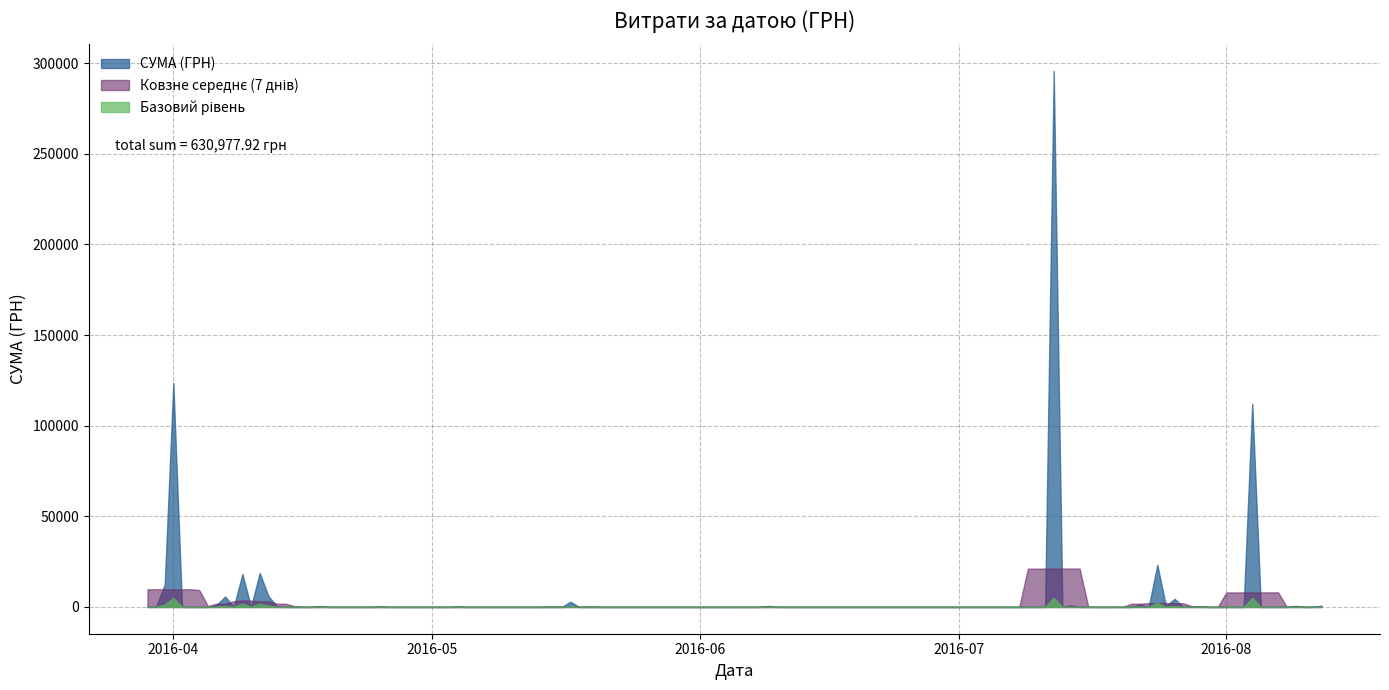

Rank the categories by value from lowest to highest.

8, 3, 37, 39, 38, 18, 10, 16, 4, 15, 17, 6, 13, 1, 24, 11, 29, 0, 30, 9, 19, 27, 23, 28, 14, 35, 36, 5, 20, 34, 26, 21, 25, 33, 22, 7, 31, 32, 2, 12